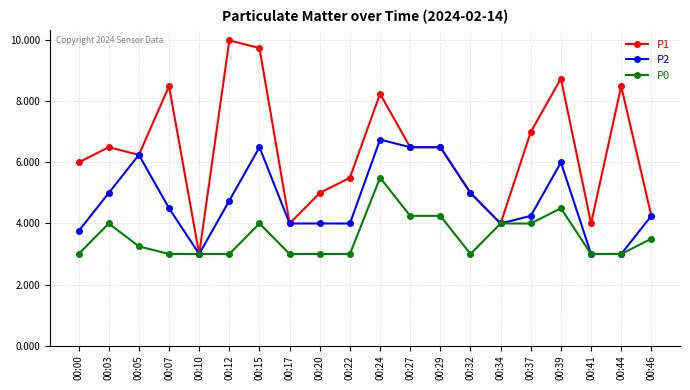

What is the value of the P1 point at the 19th from the left?

8.5